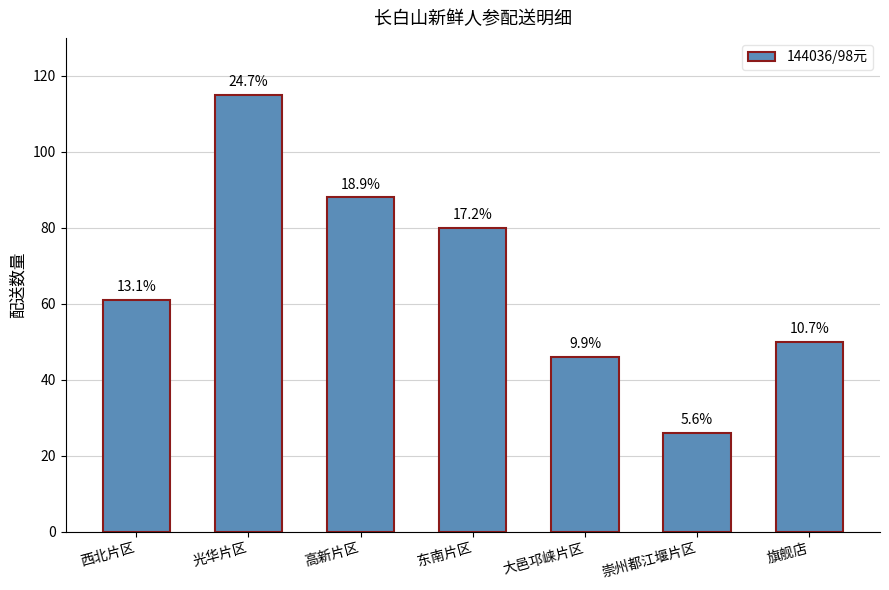

What is the approximate value at 西北片区, to the nearest 10?

60